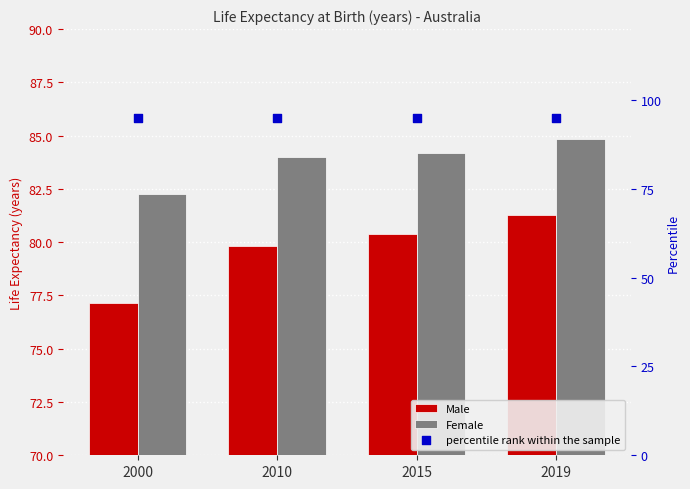

What are all the series names shown in the legend?

Male, Female, percentile rank within the sample